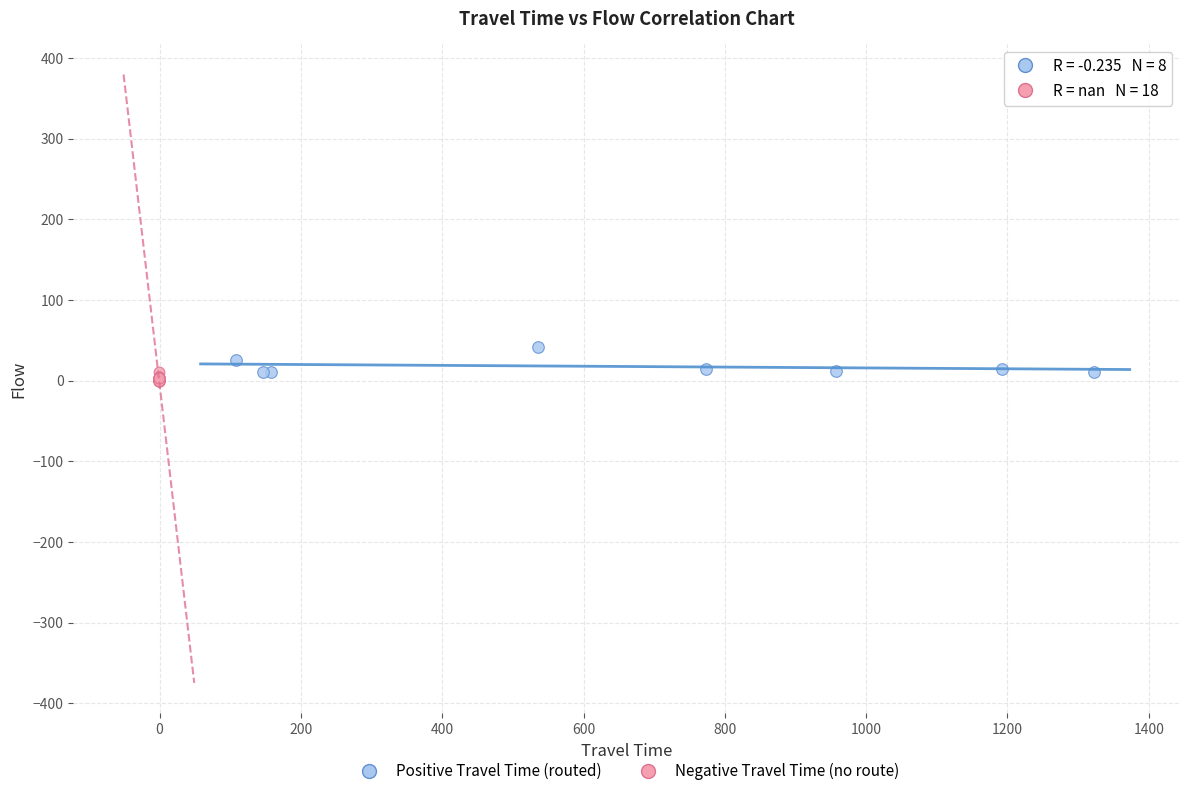

What are all the series names shown in the legend?

Positive Travel Time (routed), Negative Travel Time (no route)